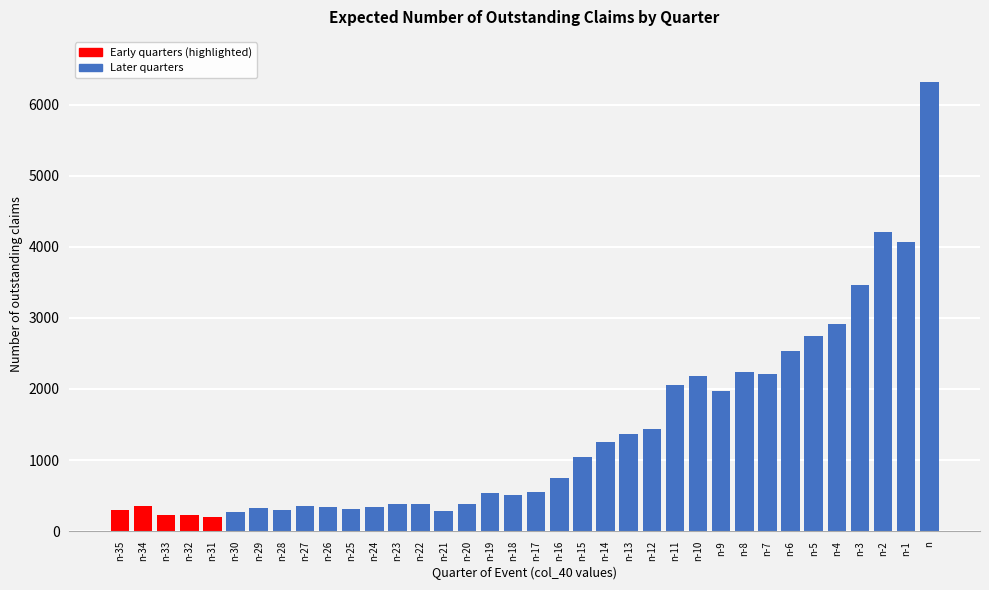

What is the value of the 22nd bar from the left?

1246.7